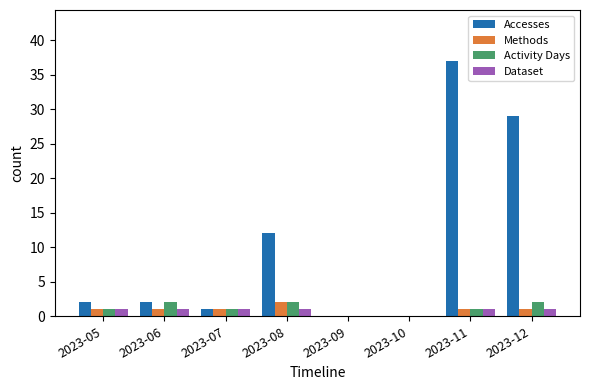

What is the highest value of the Activity Days series?

2